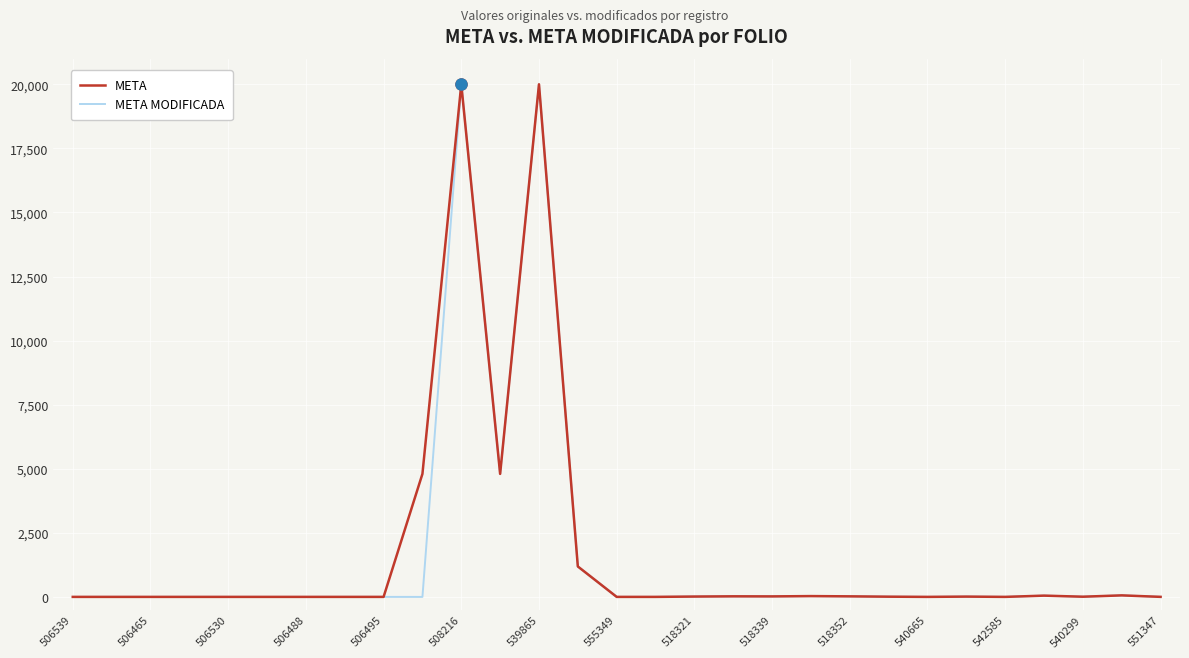

What is the maximum value for META?

20000